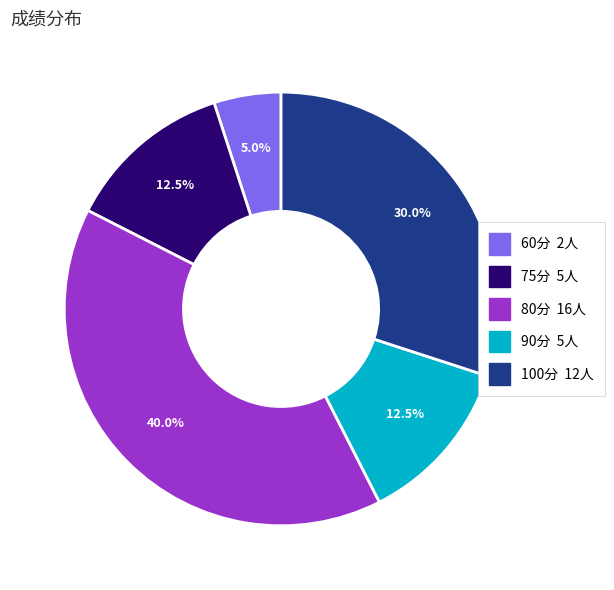

Is there any slice that represents more than half of the pie?

No